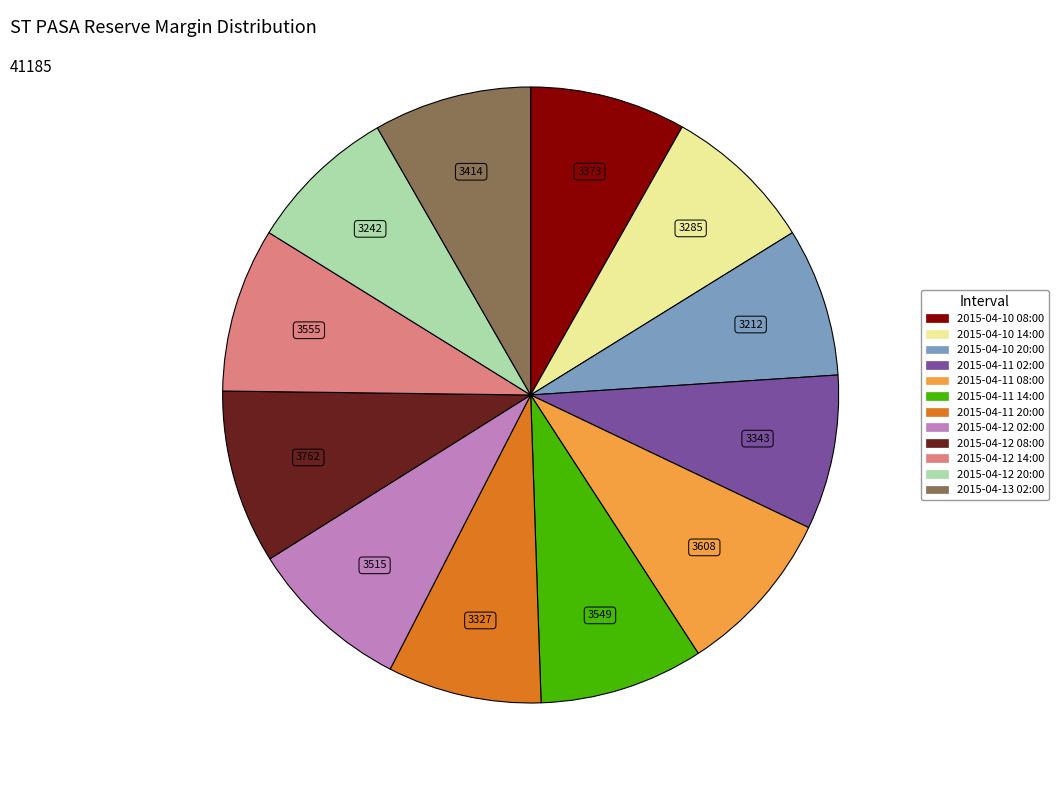

Does 2015-04-11 08:00 represent more than half of the total?

No